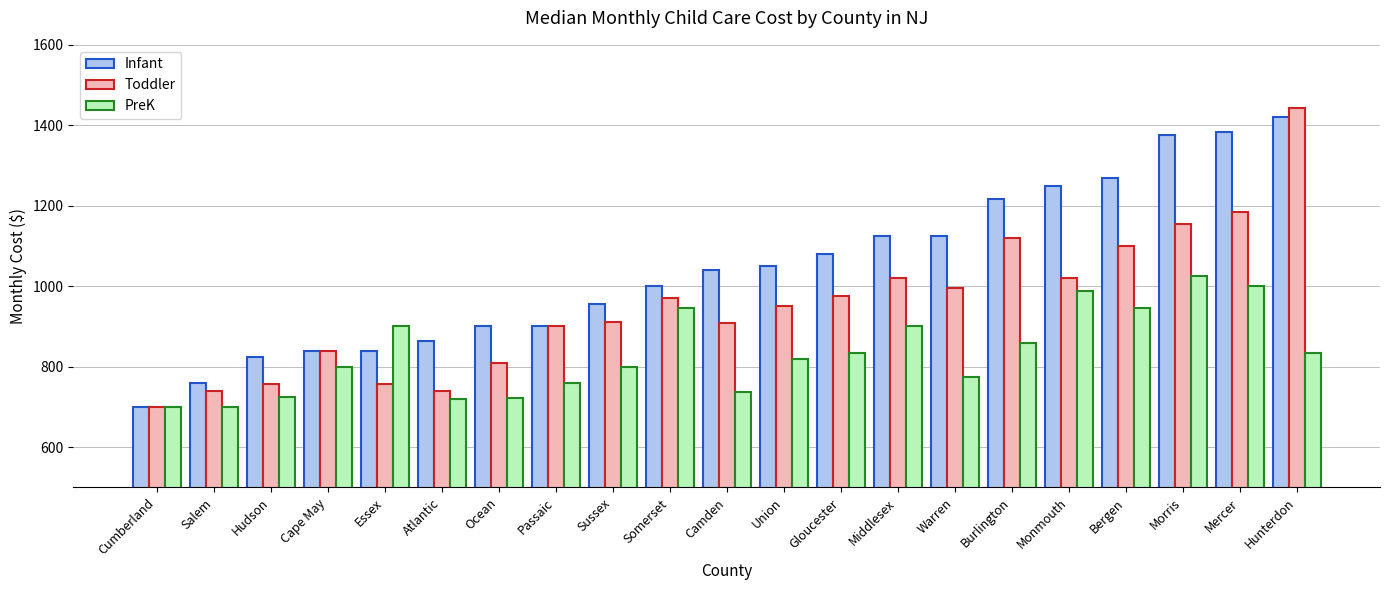

Which series changed the most between Salem and Warren?

Infant